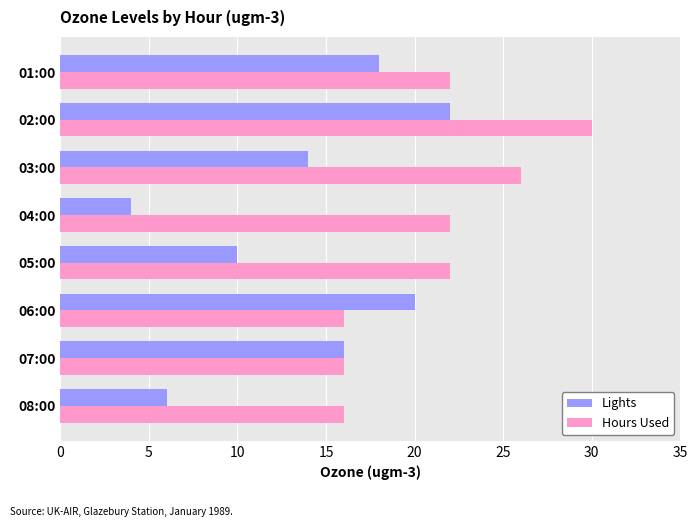

At how many categories does at least one series exceed 28?

1